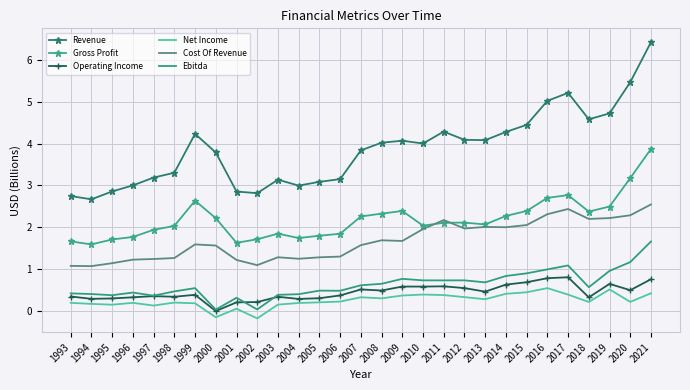

Which series changed the most between 1993 and 1998?

Revenue